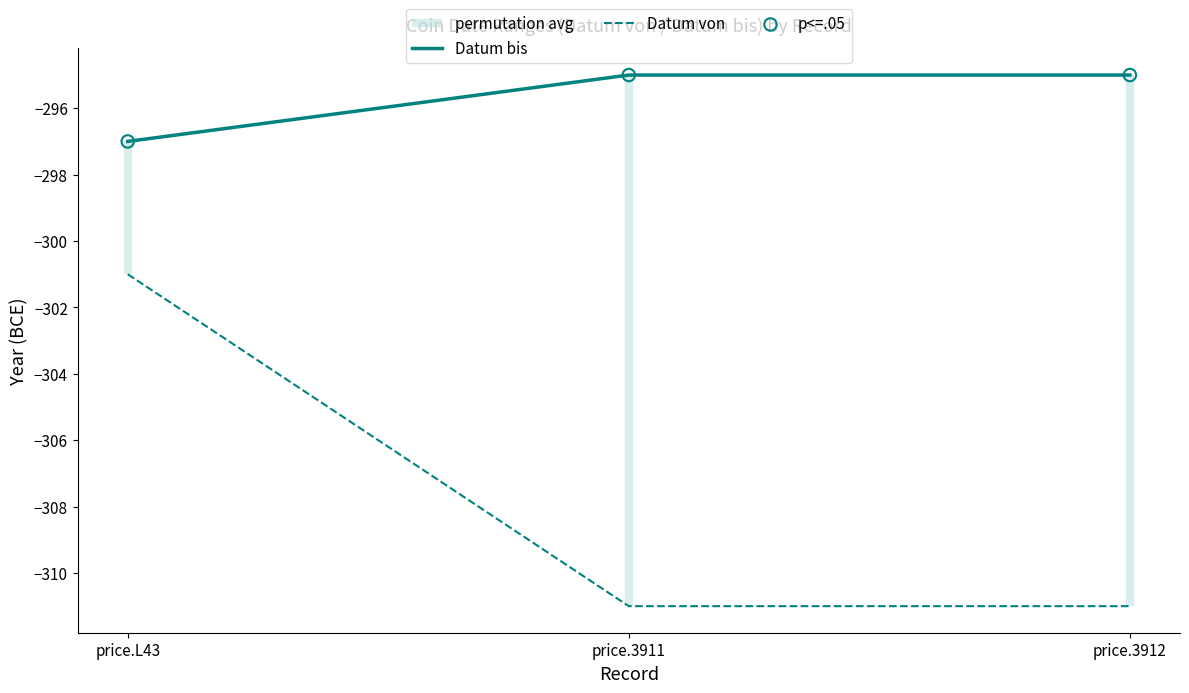

At which category is the sum across all series the highest?

price.L43